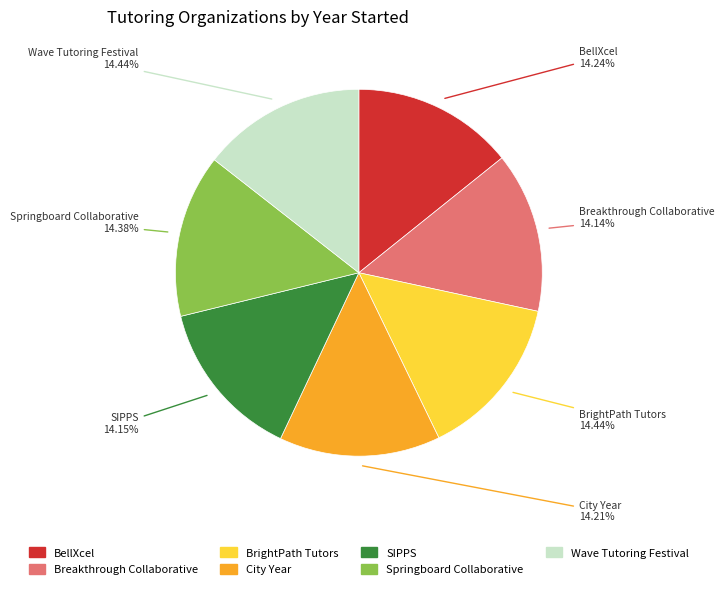

True or false: Breakthrough Collaborative accounts for 23% of the total.

False